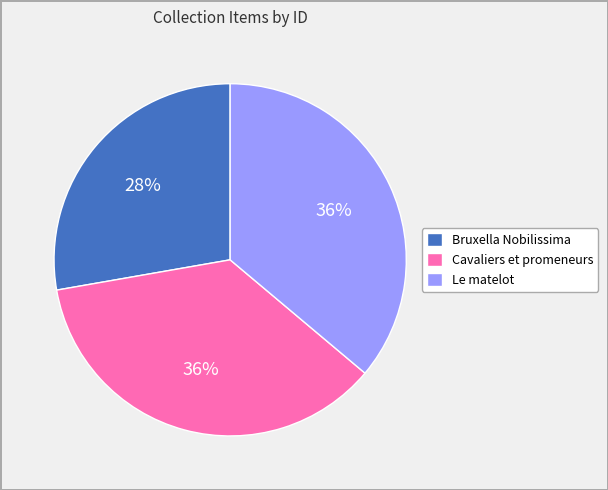

How many segments does this pie chart have?

3